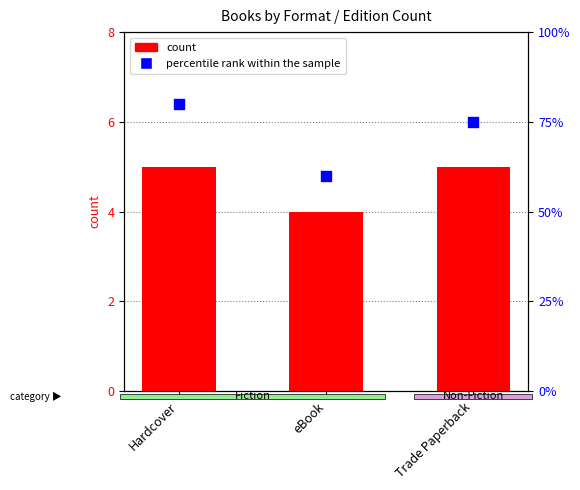

What is the total value across all series at Hardcover?

85